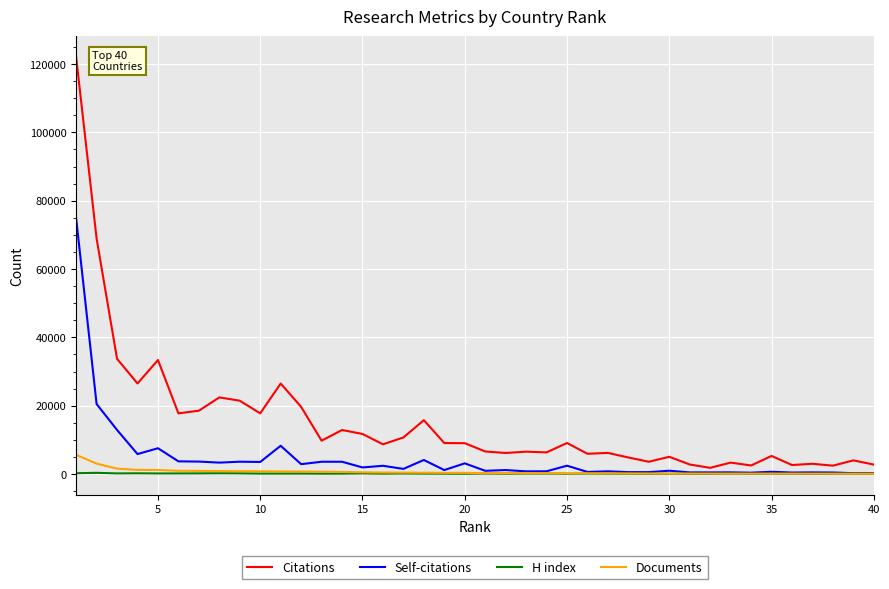

What is the difference between the maximum and minimum values in the Citations series?

120161